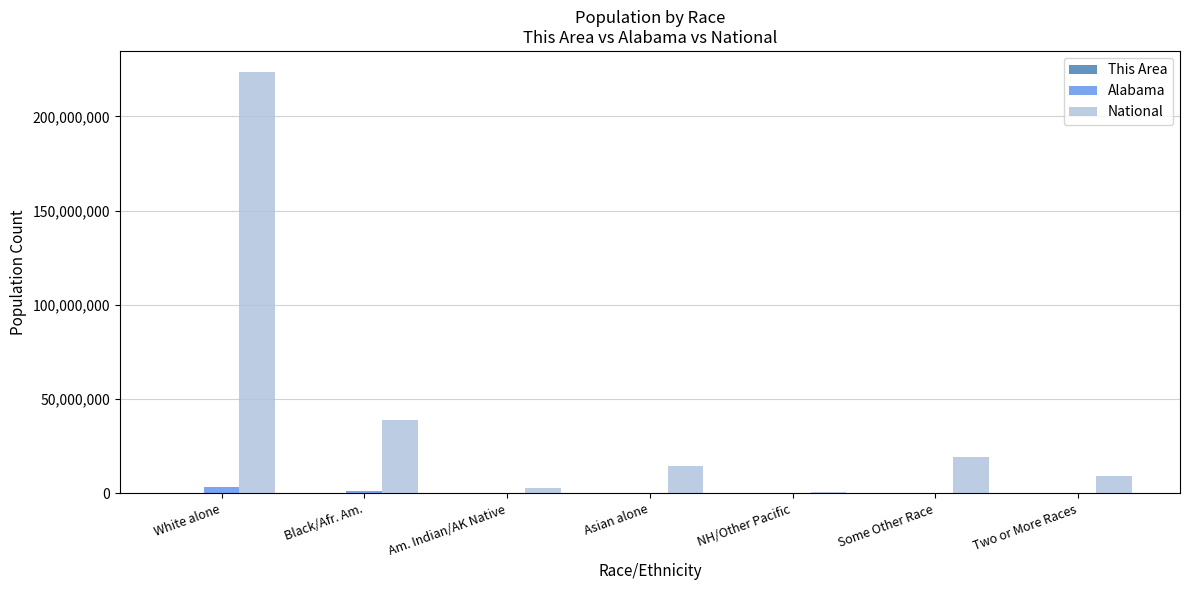

Is the value of Alabama at Asian alone greater than the value of National at Black/Afr. Am.?

No